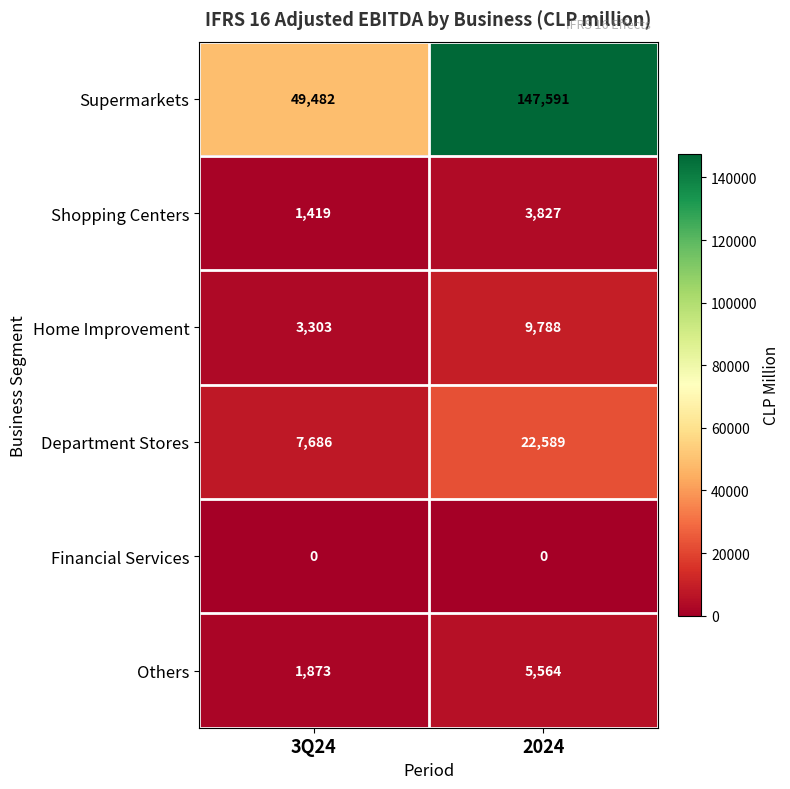

Rank the series by their maximum value, from lowest to highest.

Financial Services, Shopping Centers, Others, Home Improvement, Department Stores, Supermarkets